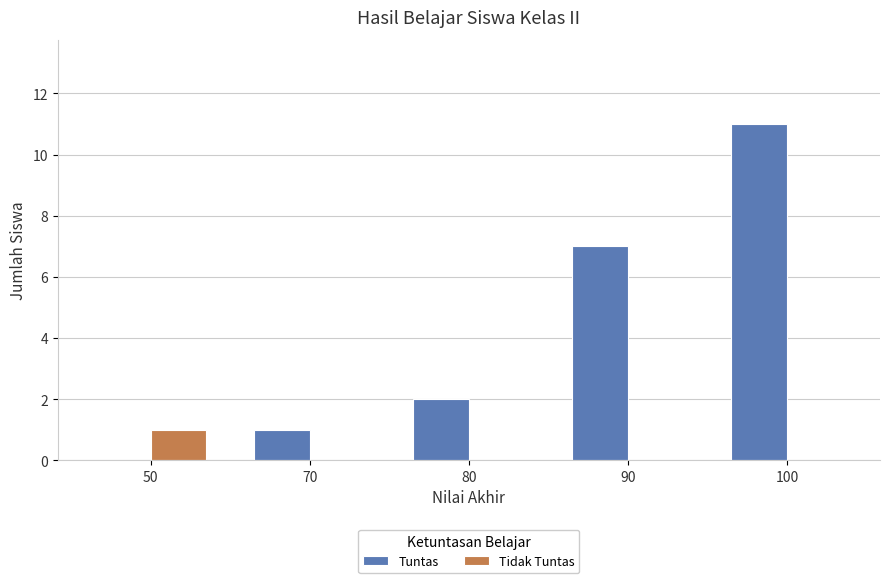

The value of Tuntas at 50 is 0. True or false?

True